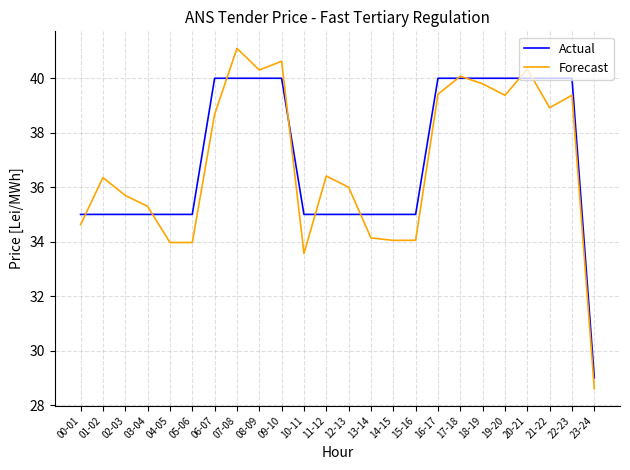

How many lines are shown in the chart?

2